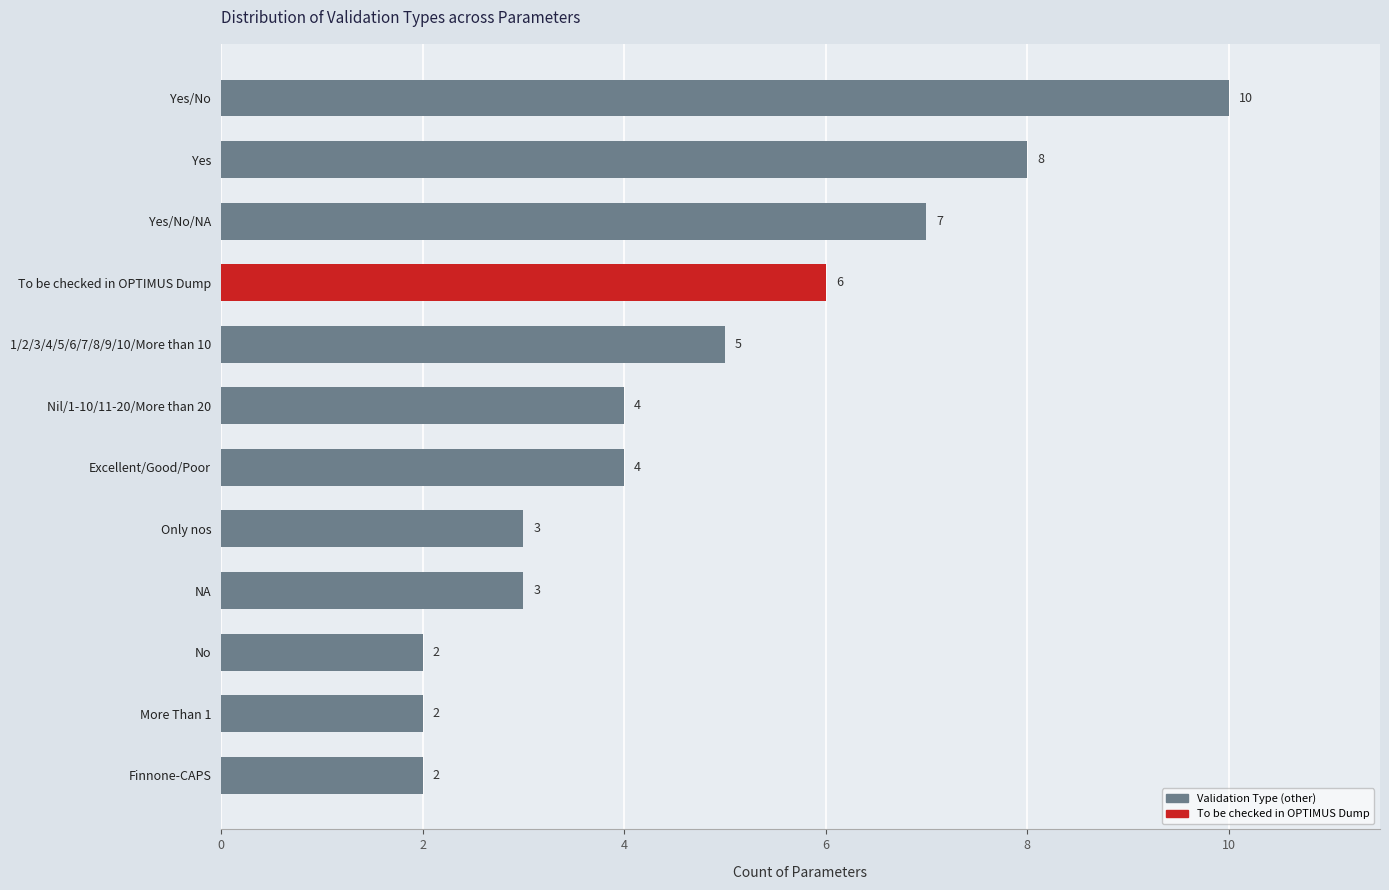

How many values are between 3 and 7?

7